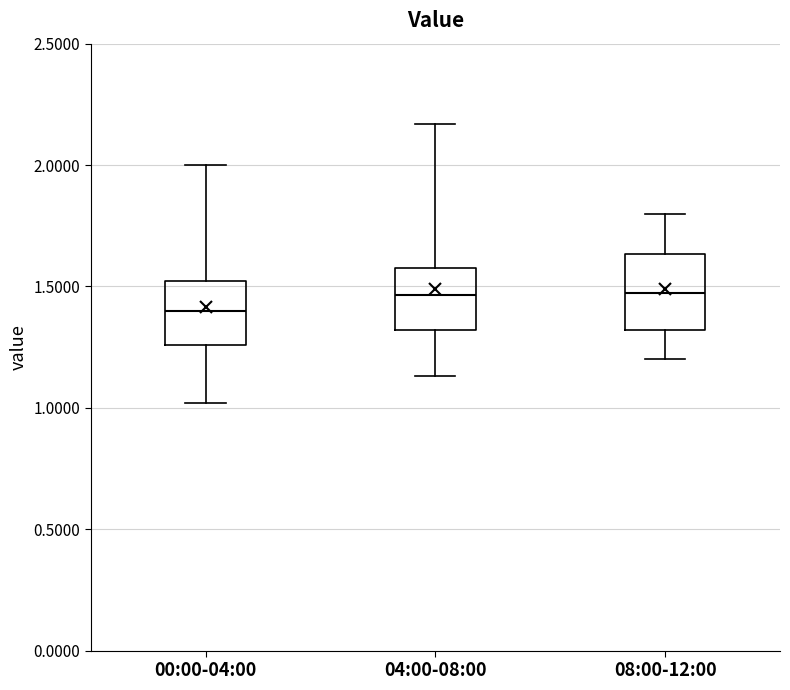

Reading left to right, transcribe this box plot: for each box, give where its median line is, the range the box spans, and where its two whiskers end, as read against the y-axis. The values are not printed on the chart, so give them approximately, as read against the axis.

00:00-04:00: median 1.40, box 1.25 to 1.50, whiskers 1.00 to 2.00
04:00-08:00: median 1.45, box 1.30 to 1.60, whiskers 1.15 to 2.15
08:00-12:00: median 1.50, box 1.30 to 1.65, whiskers 1.20 to 1.80